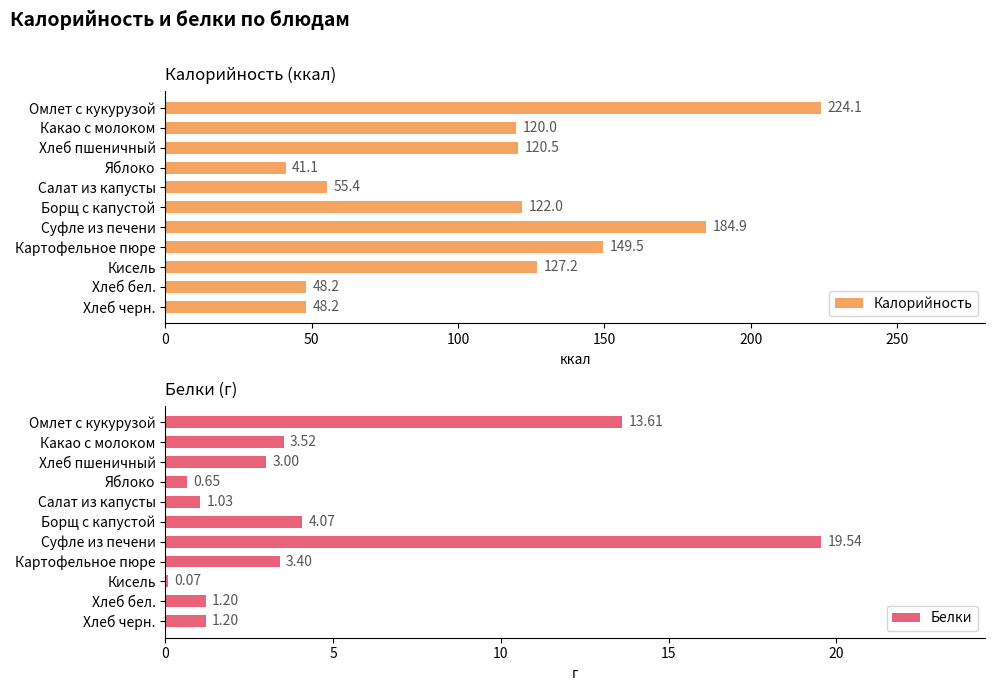

Reading left to right, transcribe all the data shown in this chart.

Калорийность: 224.1	120.0	120.5	41.1	55.4	122.0	184.9	149.5	127.2	48.2	48.2
Белки: 13.6	3.5	3.0	0.7	1.0	4.1	19.5	3.4	0.1	1.2	1.2